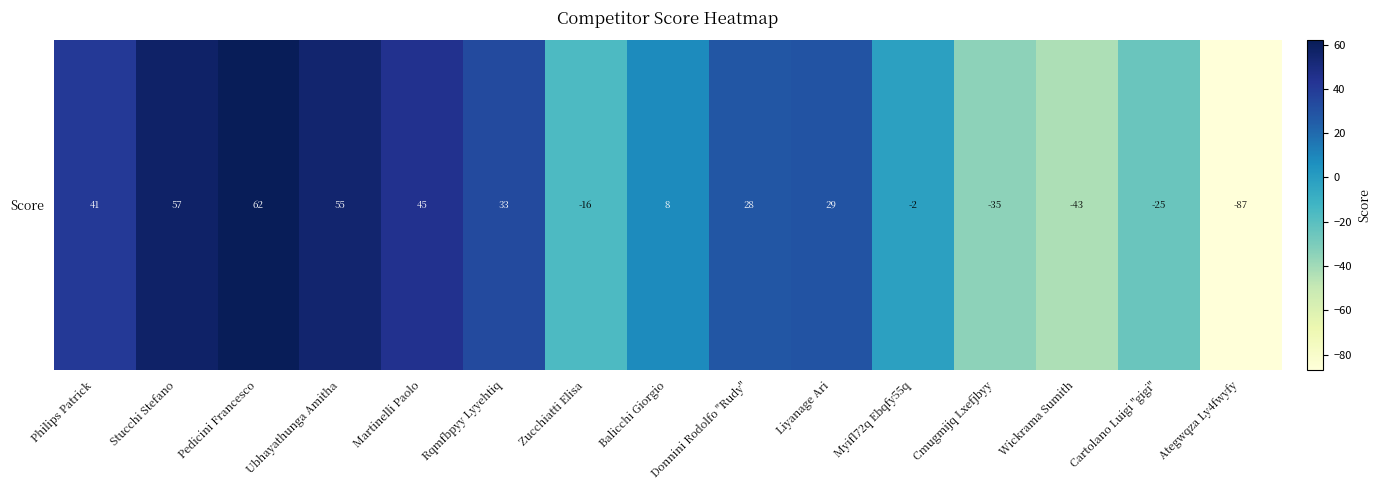

Between Cartolano Luigi "gigi" and Pedicini Francesco, which is larger?

Pedicini Francesco